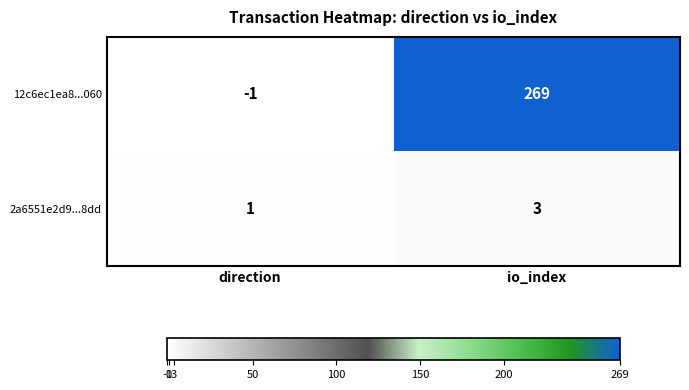

Which series has the largest range (max minus min)?

12c6ec1ea8...060